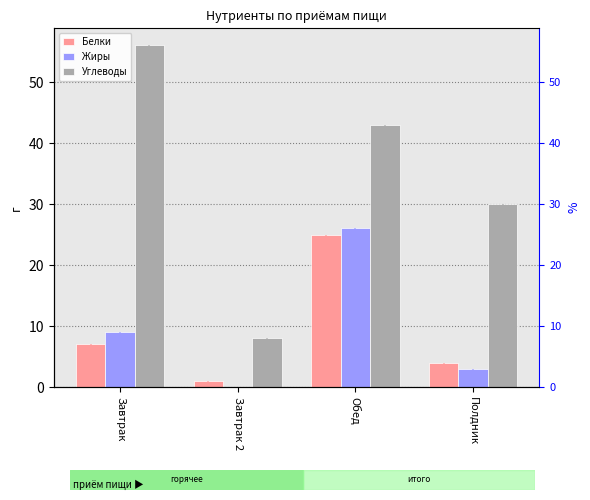

Which has a higher value, Обед or Завтрак 2?

Обед